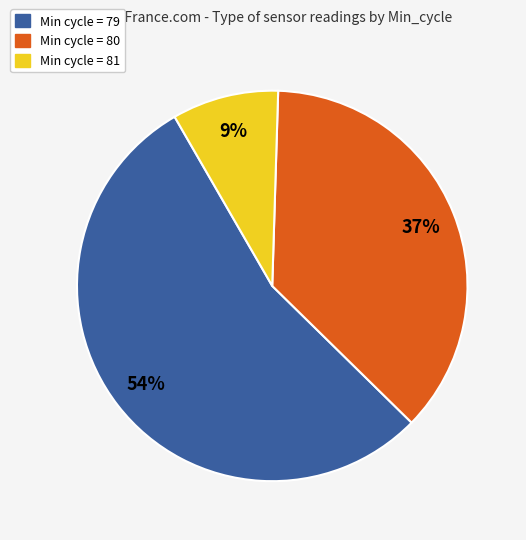

Is there a majority slice in this chart?

Yes